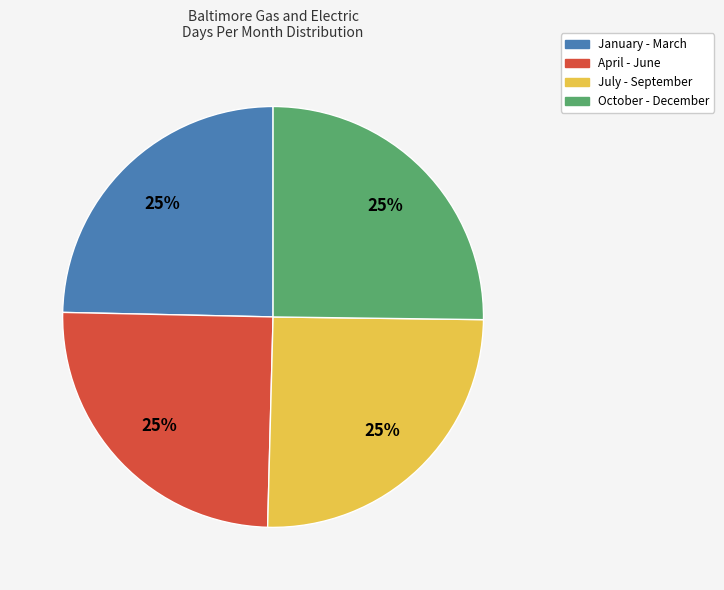

Does any single category account for the majority?

No